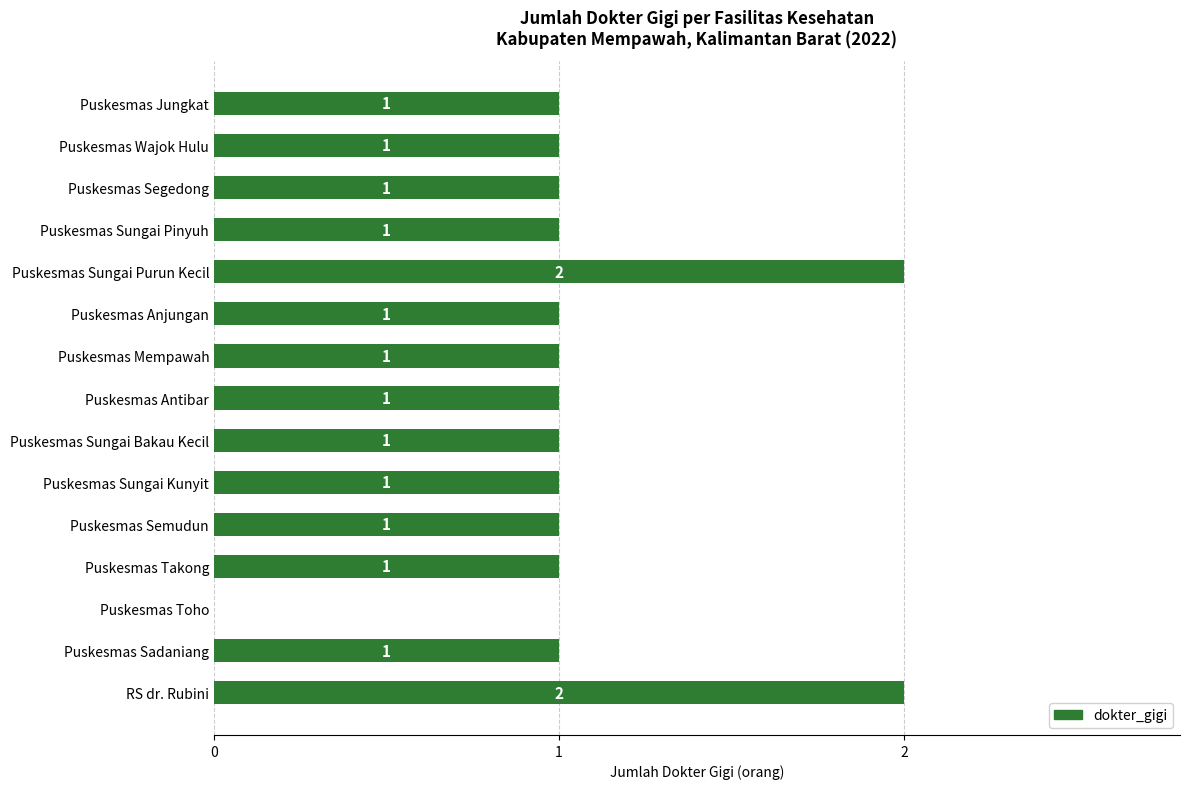

Are the bars horizontal?

Yes